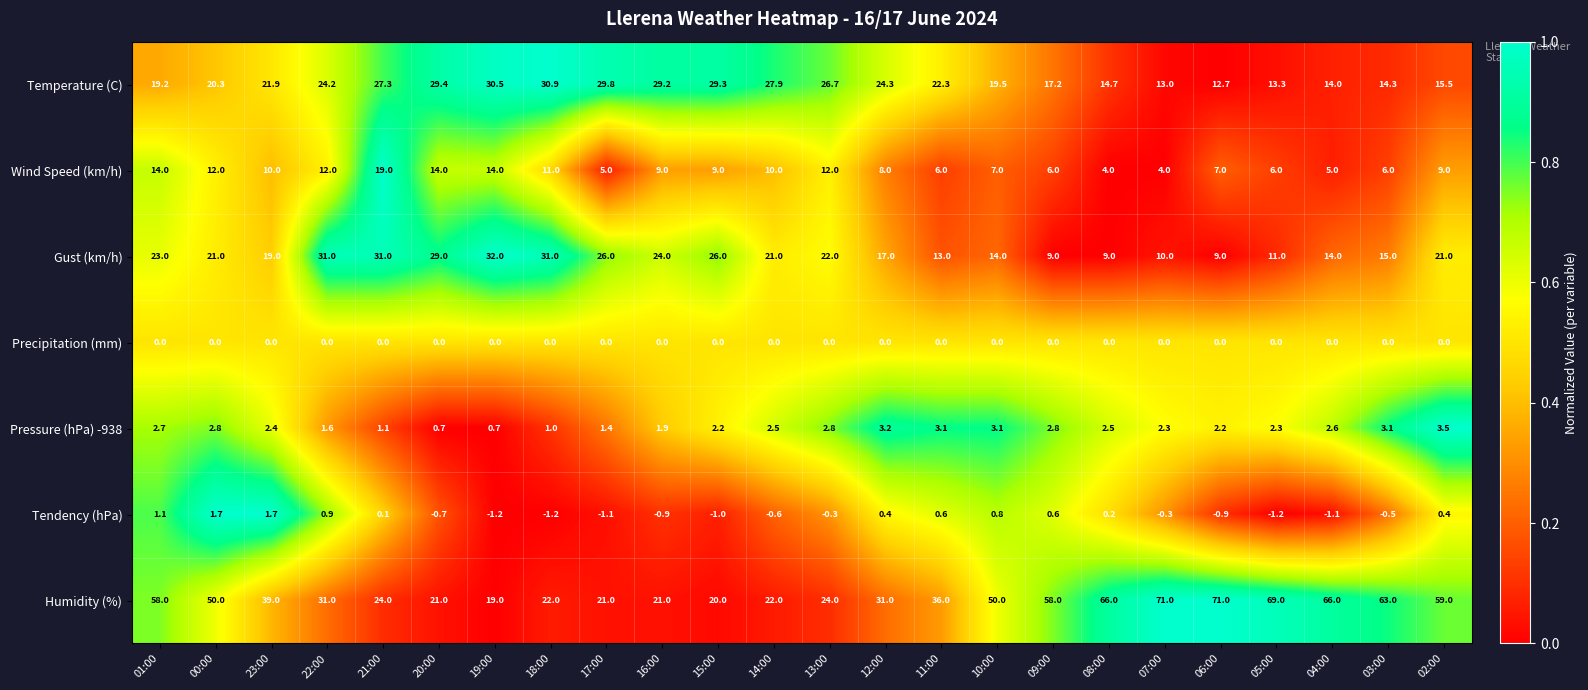

Rank the series by their maximum value, from lowest to highest.

Precipitation (mm), Tendency (hPa), Pressure (hPa) -938, Wind Speed (km/h), Temperature (C), Gust (km/h), Humidity (%)